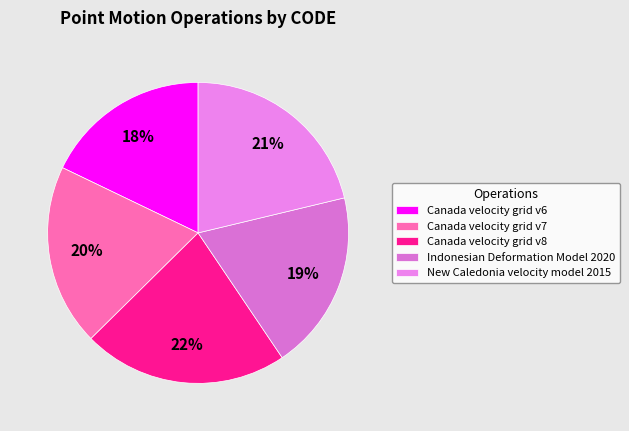

What portion of the pie excludes Canada velocity grid v8?

78.0%